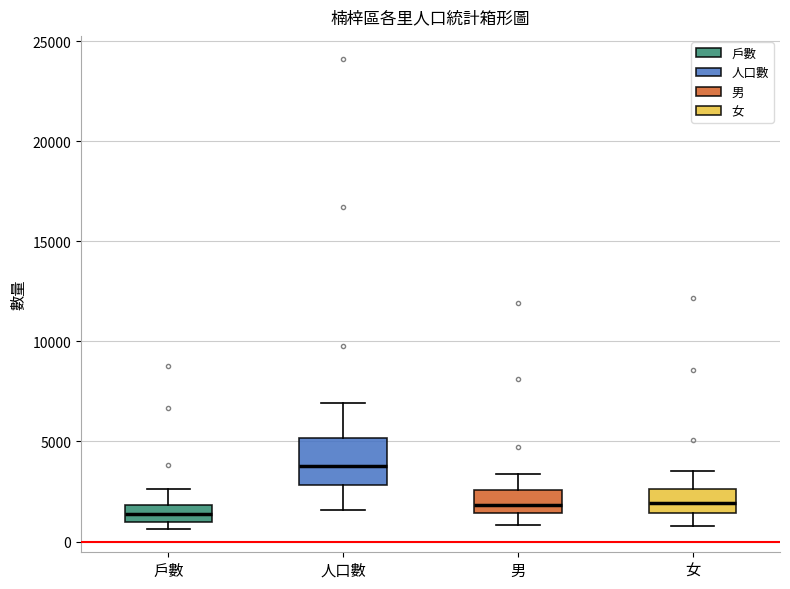

Reading left to right, transcribe this box plot: for each box, give where its median line is, the range the box spans, and where its two whiskers end, as read against the y-axis. The values are not printed on the chart, so give them approximately, as read against the axis.

戶數: median 1500, box 1000 to 2000, whiskers 500 to 2500
人口數: median 4000, box 3000 to 5000, whiskers 1500 to 7000
男: median 2000, box 1500 to 2500, whiskers 1000 to 3500
女: median 2000, box 1500 to 2500, whiskers 1000 to 3500